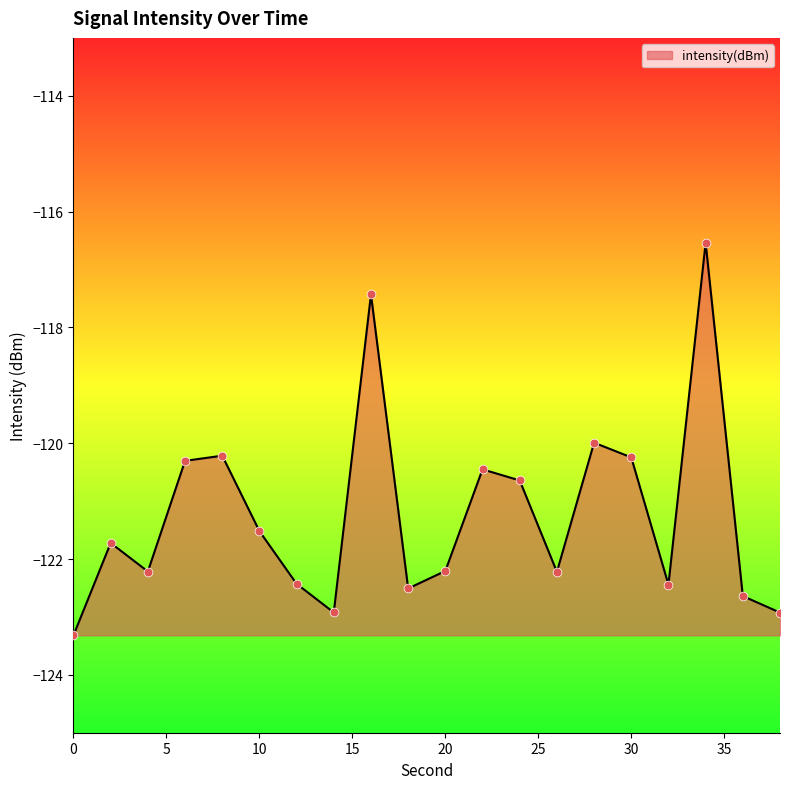

What is the maximum value shown in the chart?

-116.5